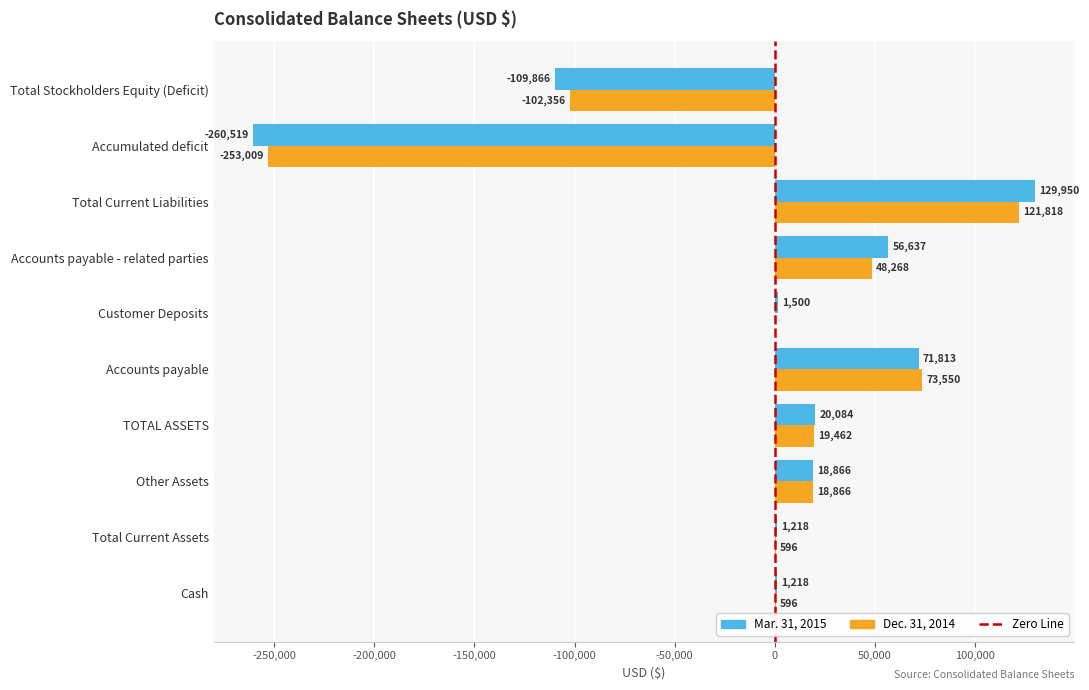

What value does the Mar. 31, 2015 series have at Accumulated deficit?

-260519